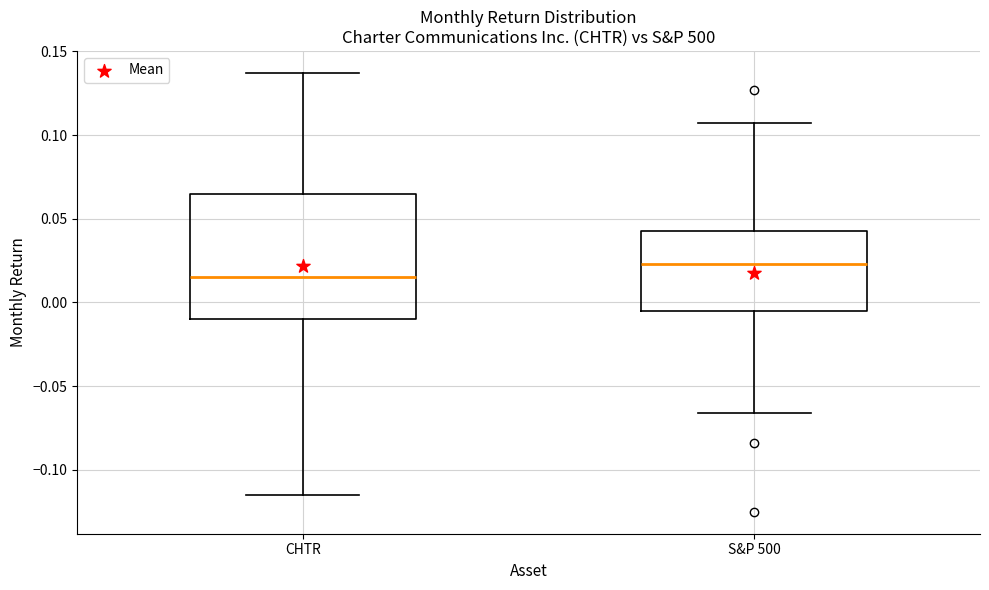

Which box has the highest median line?

S&P 500